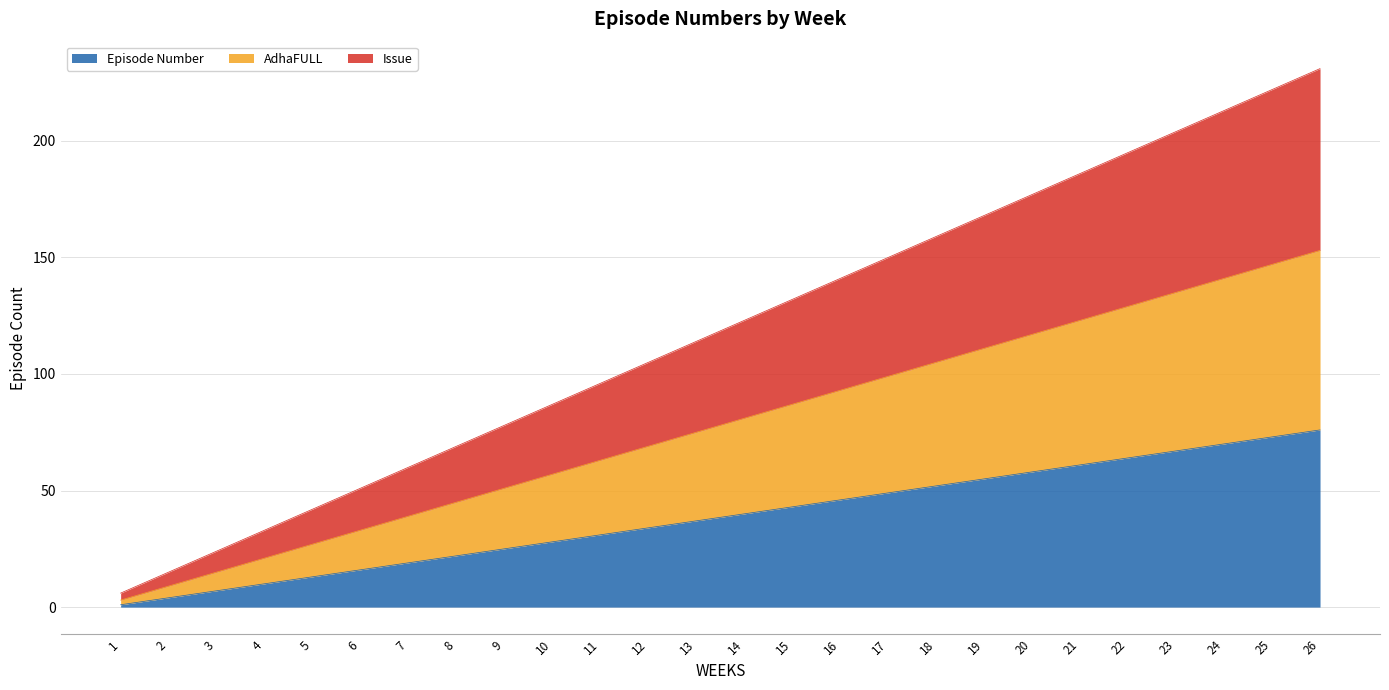

At which category does the chart reach its peak across all series?

26